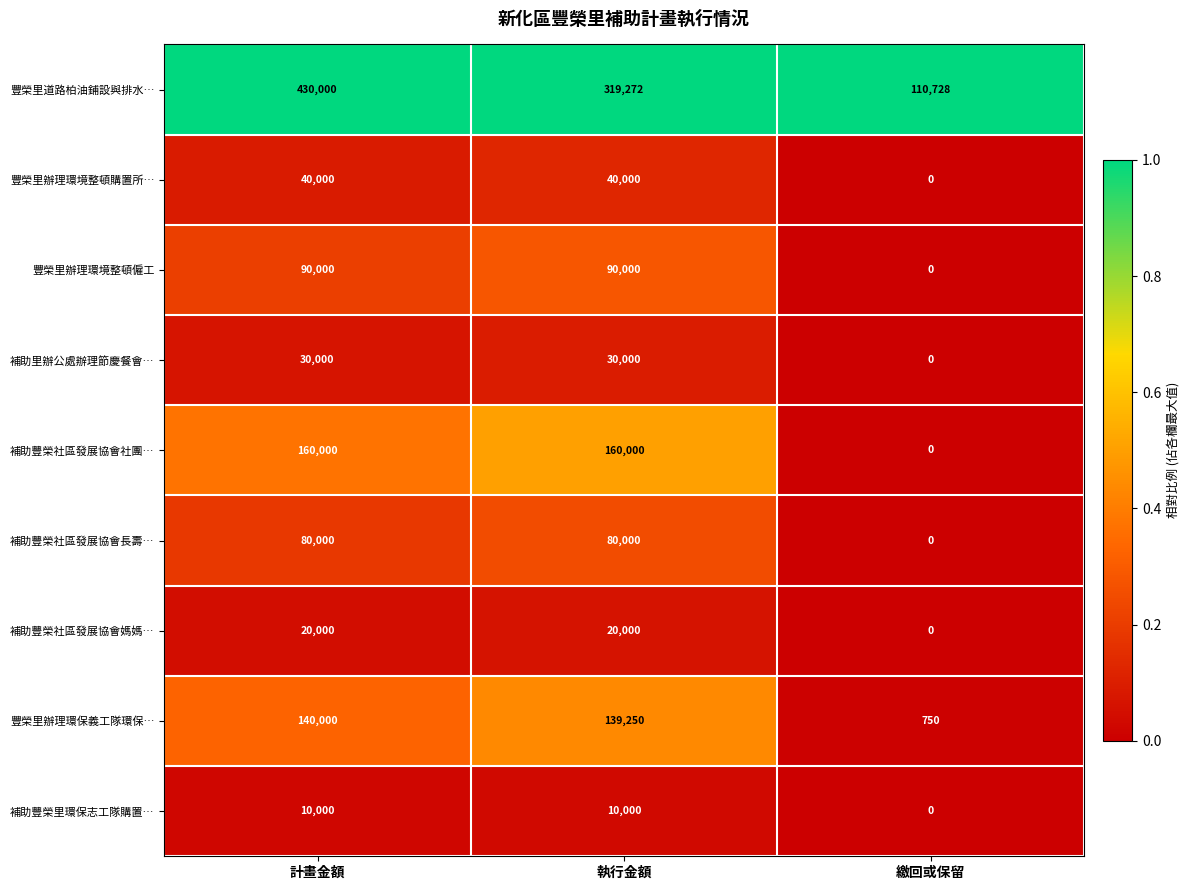

Rank the series at 計畫金額 from highest to lowest value.

豐榮里道路柏油鋪設與排水…, 補助豐榮社區發展協會社團…, 豐榮里辦理環保義工隊環保…, 豐榮里辦理環境整頓僱工, 補助豐榮社區發展協會長壽…, 豐榮里辦理環境整頓購置所…, 補助里辦公處辦理節慶餐會…, 補助豐榮社區發展協會媽媽…, 補助豐榮里環保志工隊購置…